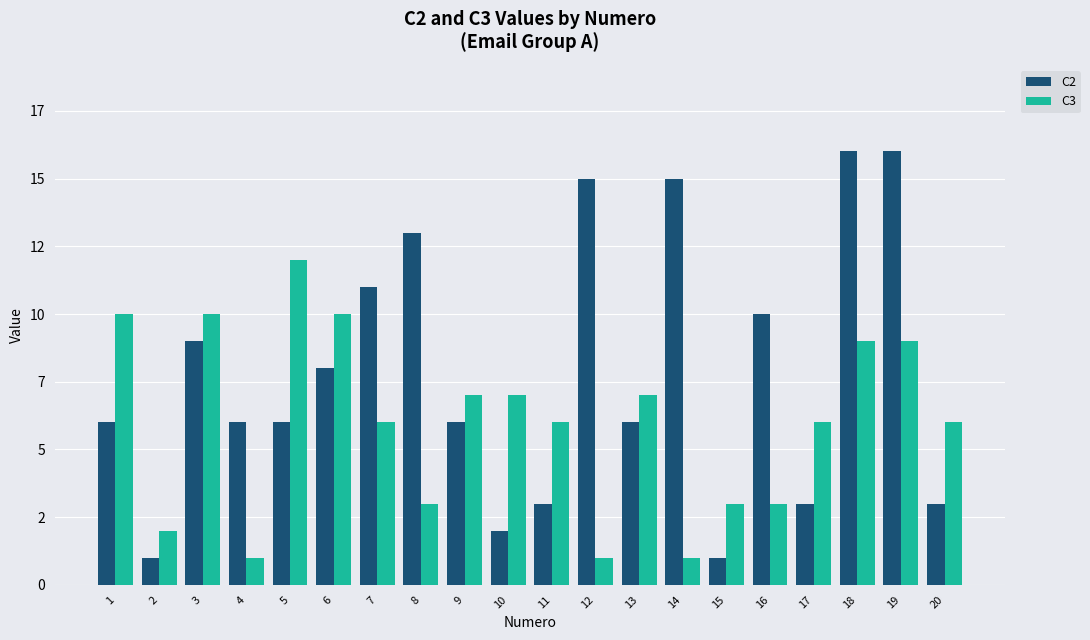

Reading left to right, extract all data points from this chart.

C2: 6	1	9	6	6	8	11	13	6	2	3	15	6	15	1	10	3	16	16	3
C3: 10	2	10	1	12	10	6	3	7	7	6	1	7	1	3	3	6	9	9	6